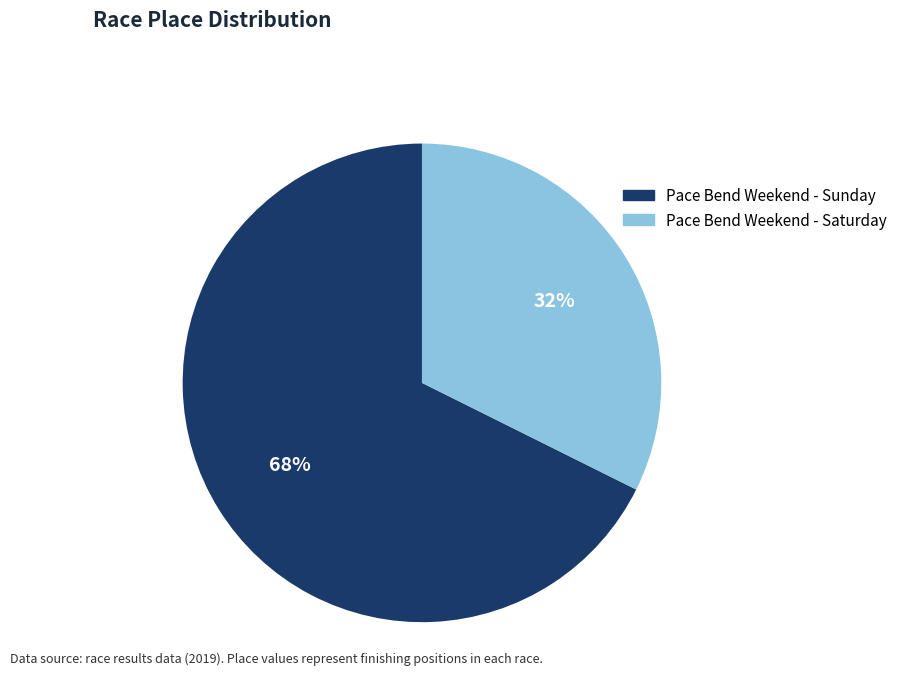

To the nearest percent, what percentage of the pie is Pace Bend Weekend - Saturday?

32%